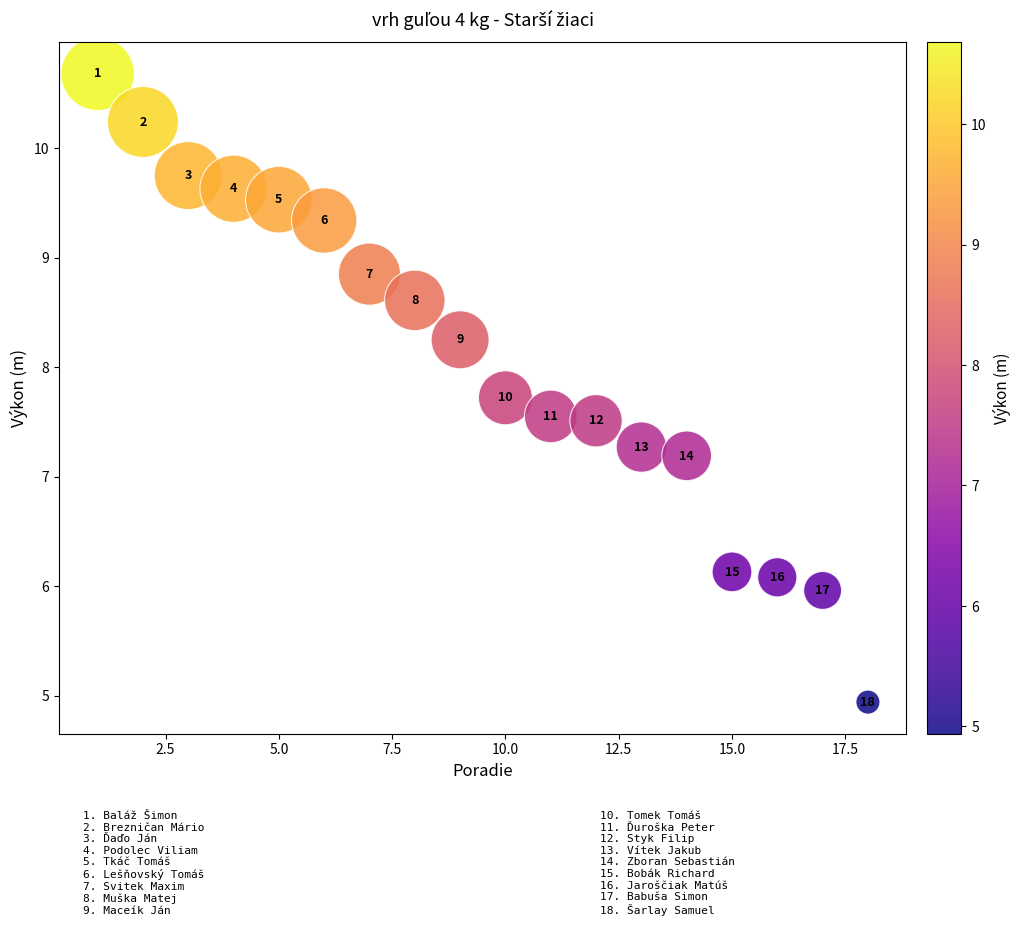

What is the range of X values (max minus min)?

17.0